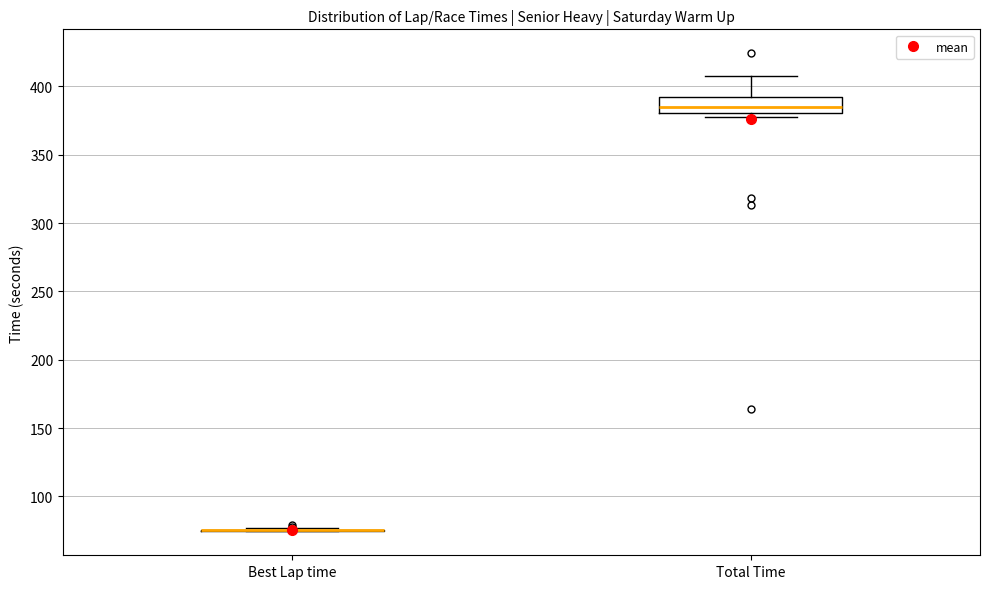

Which box is the tallest, from its lower edge to its upper edge?

Total Time